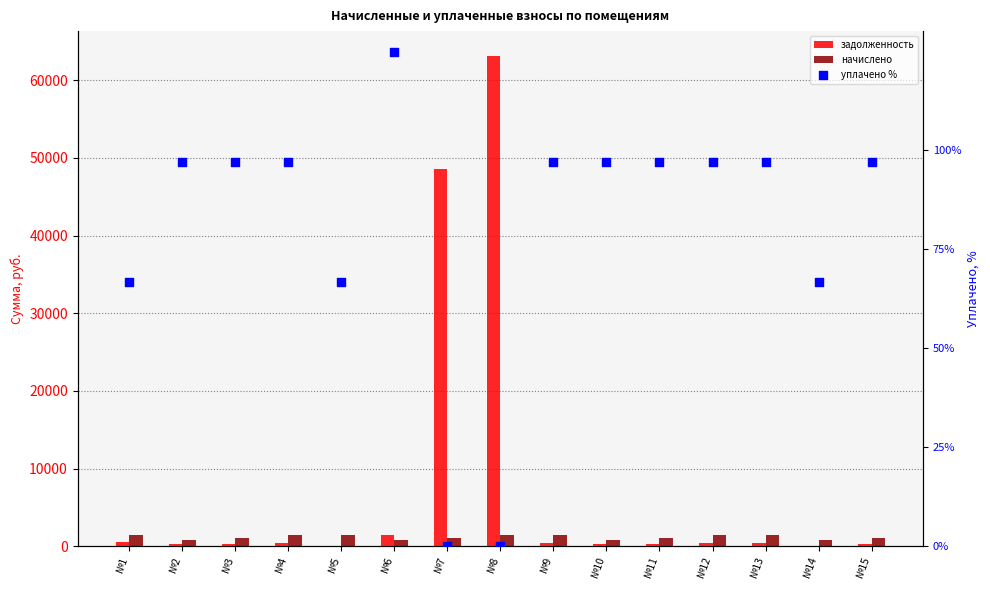

At how many categories does at least one series exceed 38448?

2